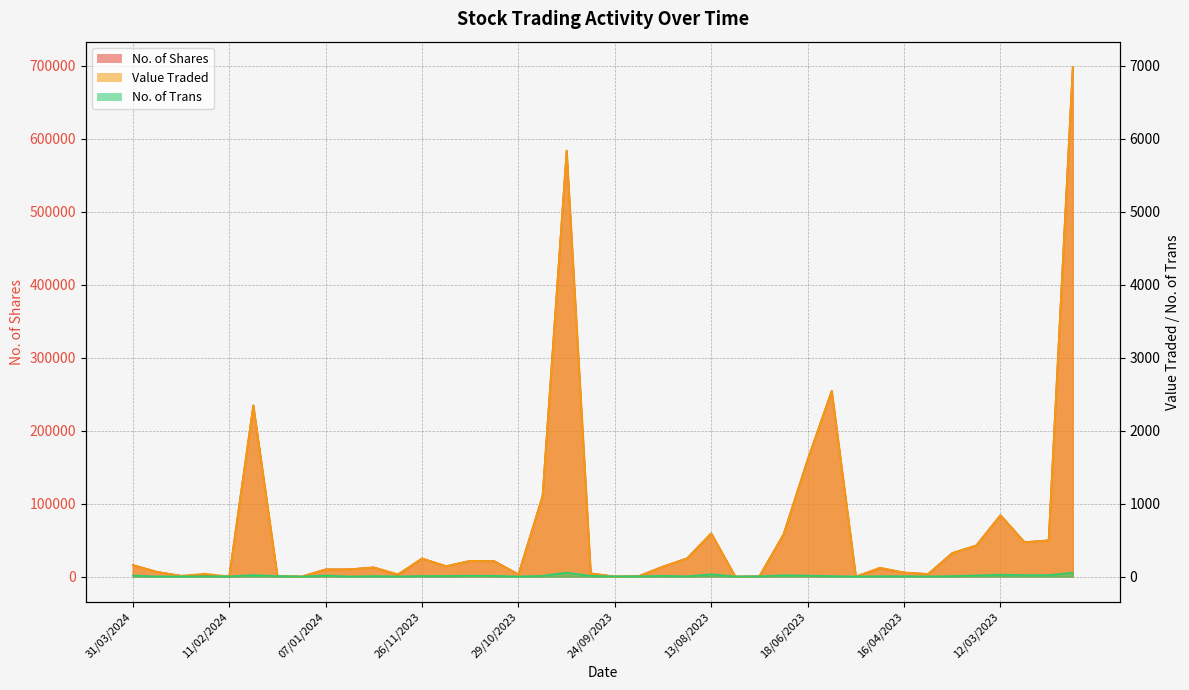

What is the difference between the maximum and minimum values in the Value Traded series?

6981